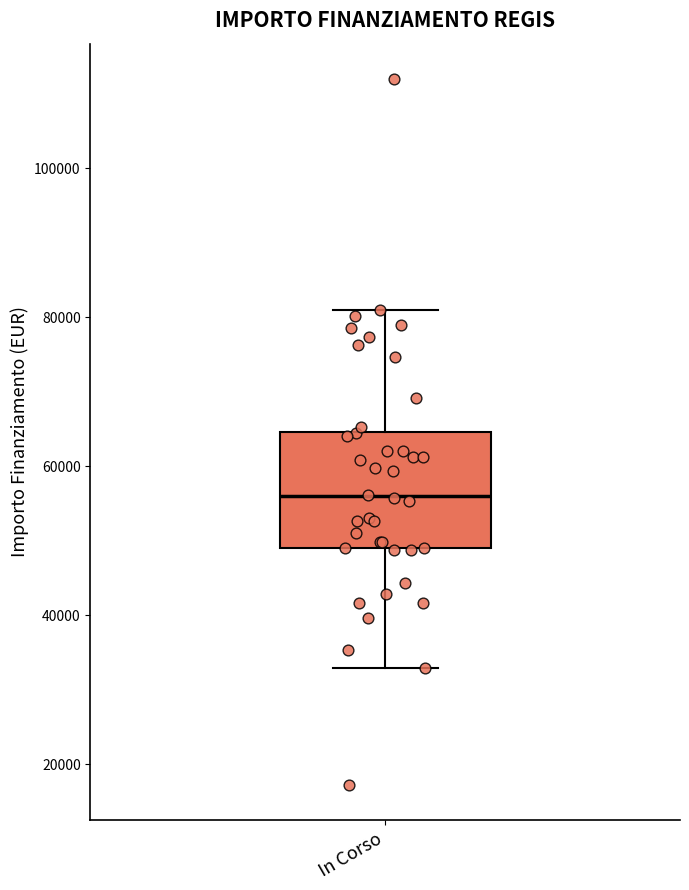

Read this box plot against the y-axis: the position of the median line, the range covered by the box, and the ends of both whiskers. The values are not printed on the chart, so give them approximately, as read against the axis.

median 56000, box 50000 to 64000, whiskers 32000 to 80000